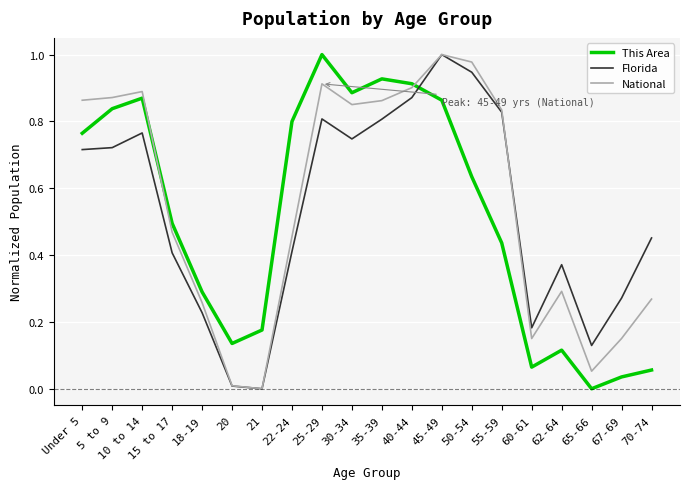

At how many categories does at least one series exceed 0?

20